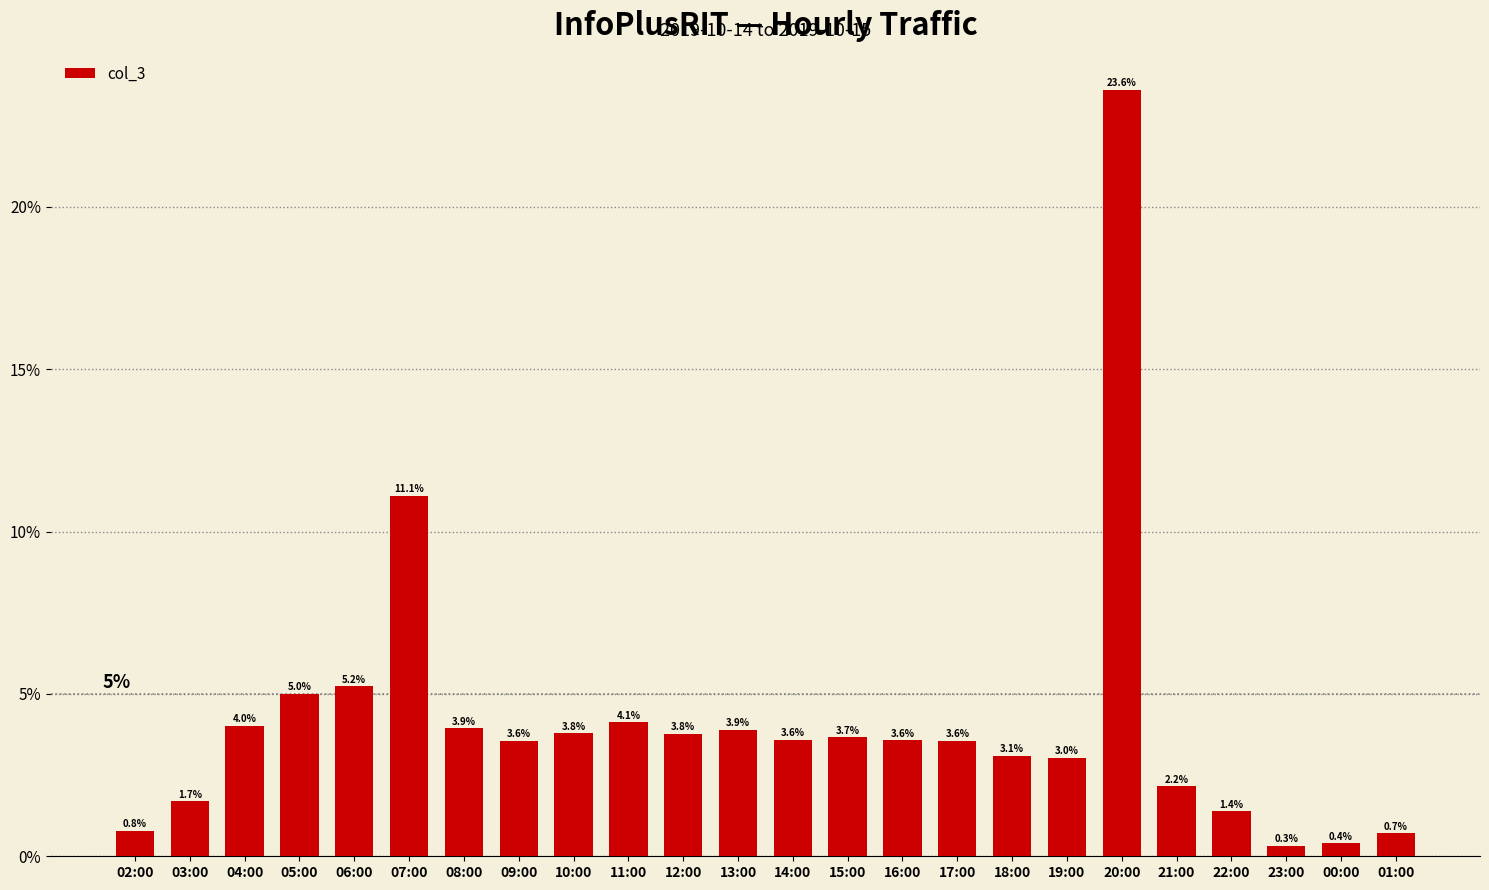

How many values are below 3?

7